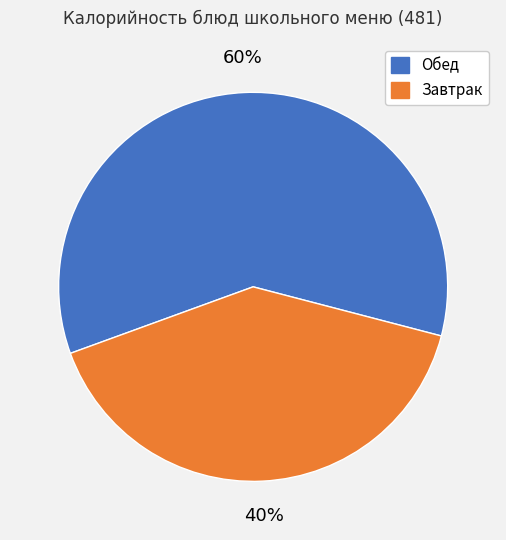

To the nearest percent, what is the average slice percentage?

50%